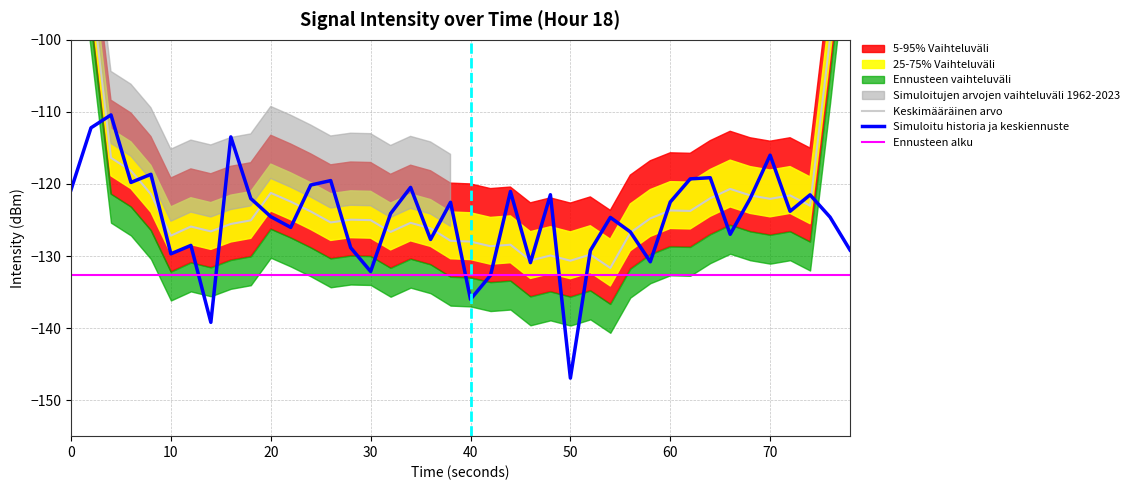

Between 30 and 29, which series saw the biggest shift?

Simuloitu historia ja keskiennuste